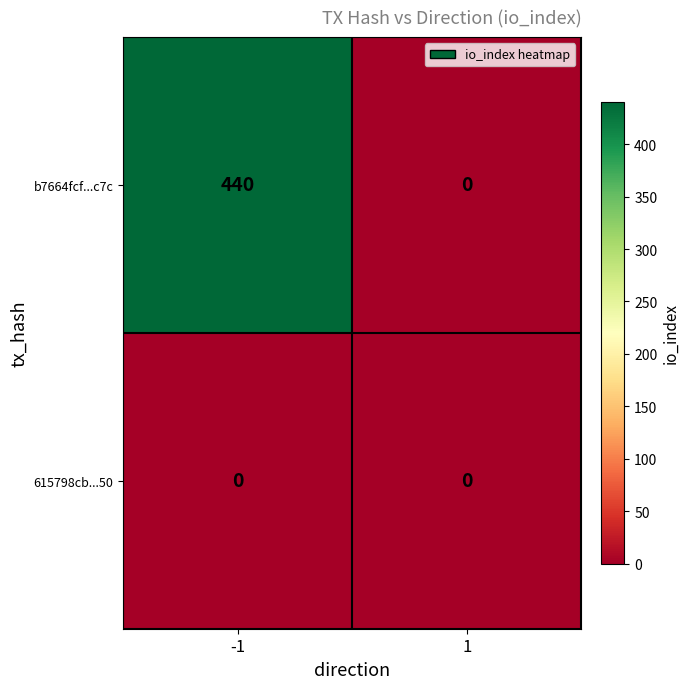

At which category is the sum across all series the highest?

-1